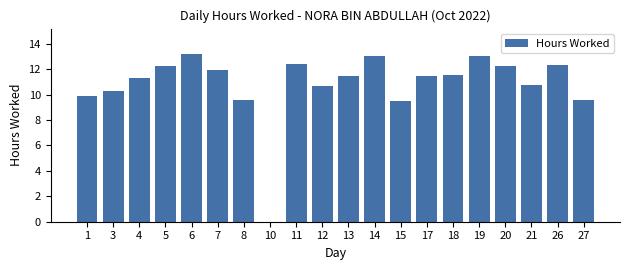

Approximately how many times larger is the value at 13 compared to 21?

1.1